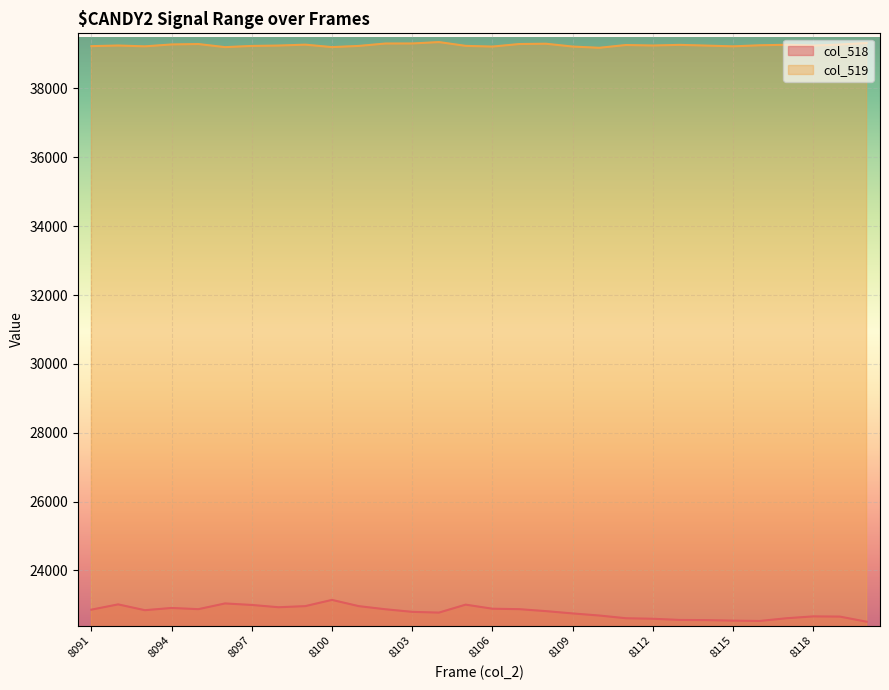

List the series in order of their peak value, highest first.

col_519, col_518